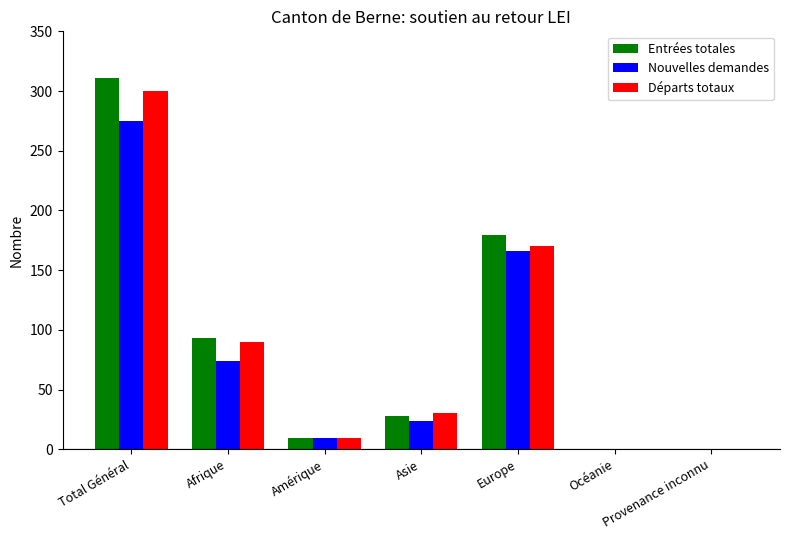

How many groups of bars are there?

7